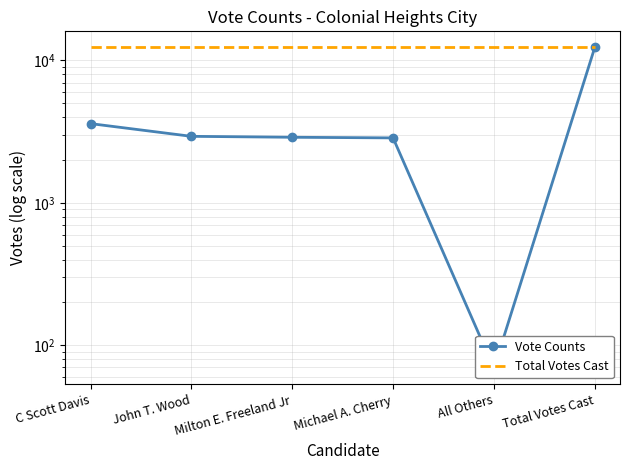

Where is Total Votes Cast nearest to the value 12358?

C Scott Davis